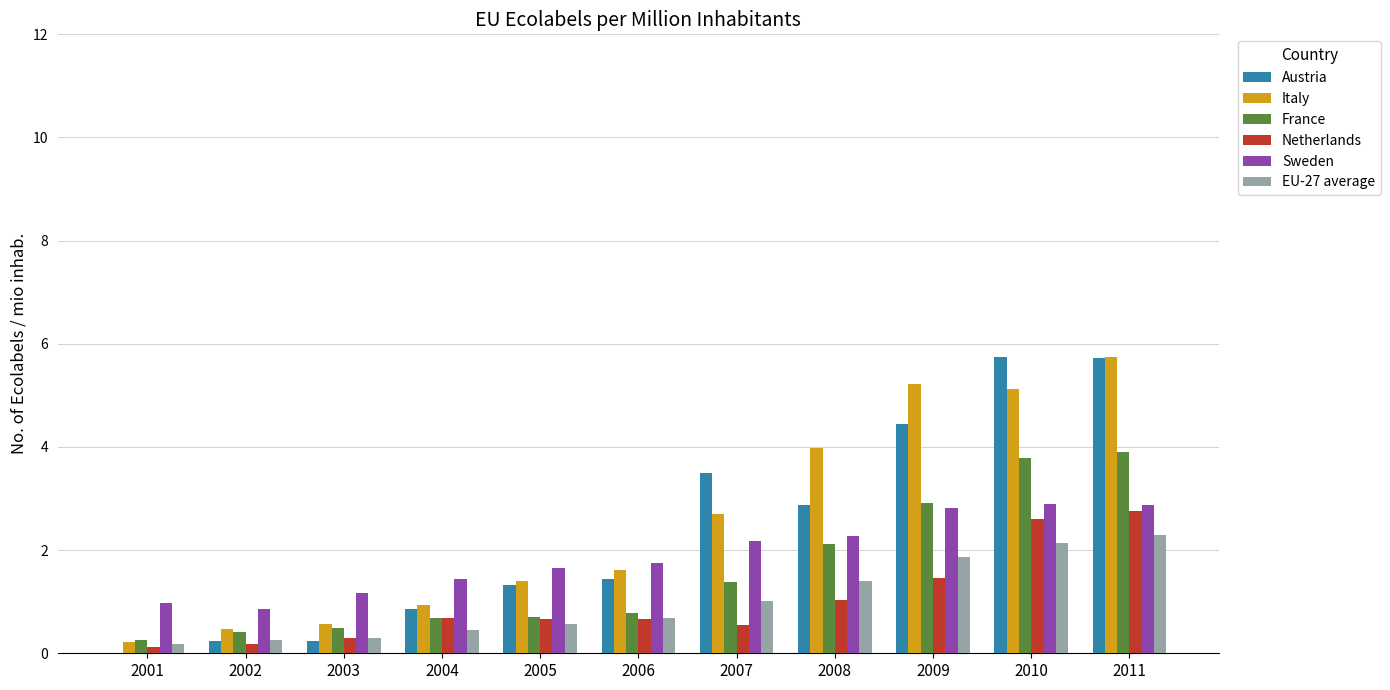

What is the sum of all Sweden values?

20.9